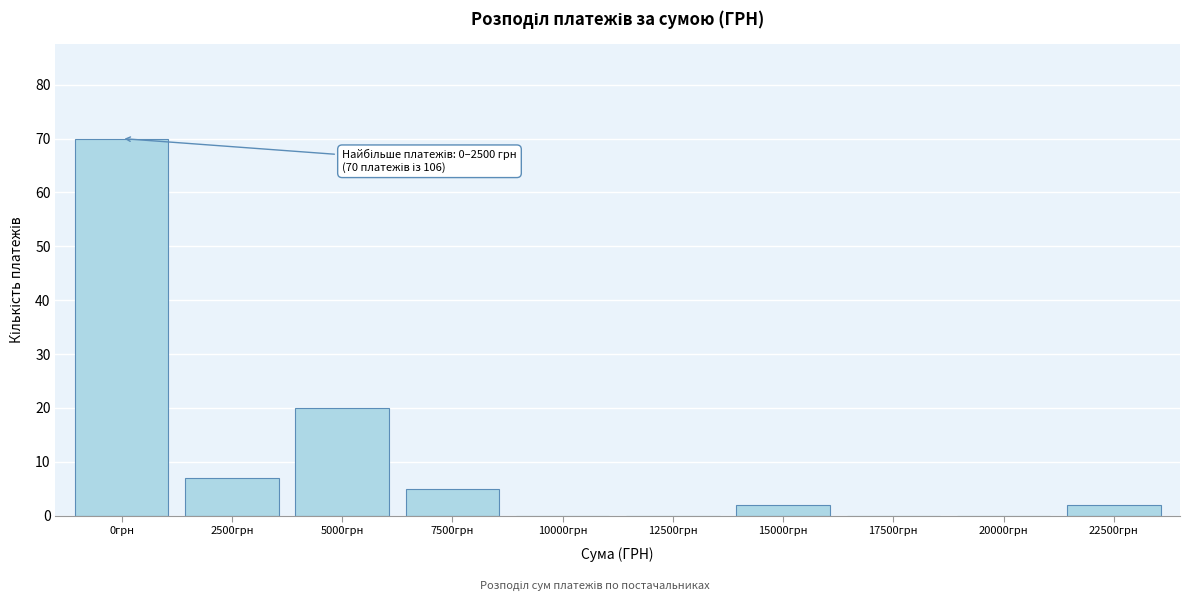

Reading left to right, transcribe all the data shown in this chart.

0грн=70	2500грн=7	5000грн=20	7500грн=5	10000грн=0	12500грн=0	15000грн=2	17500грн=0	20000грн=0	22500грн=2